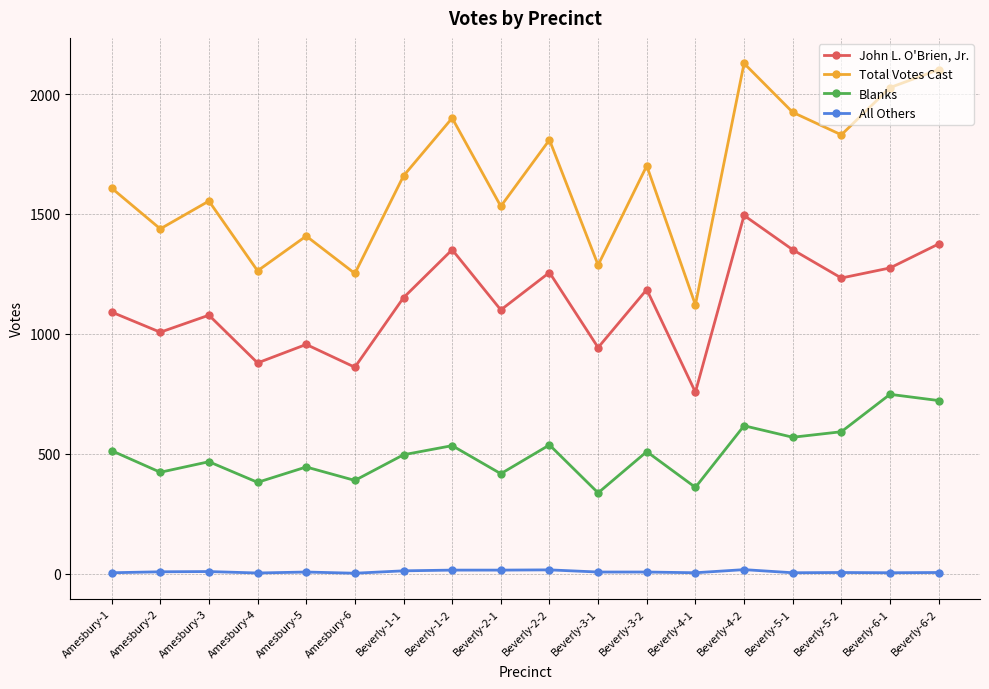

What position from the left is Amesbury-1?

1